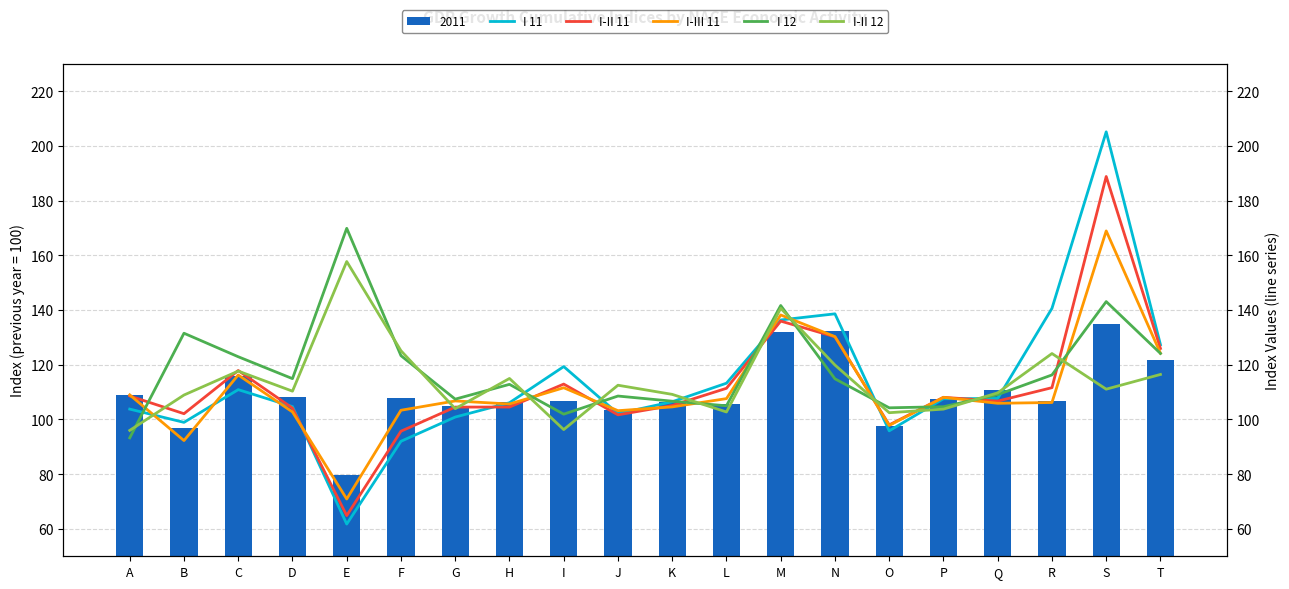

What is the average value of the I 11 series?

114.0